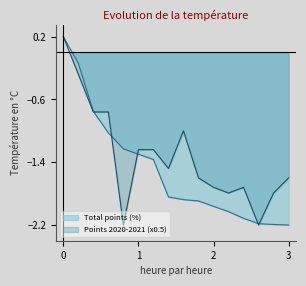

True or false: Points 2020-2021 (x0.5) and Total points (%) cross at least once.

True